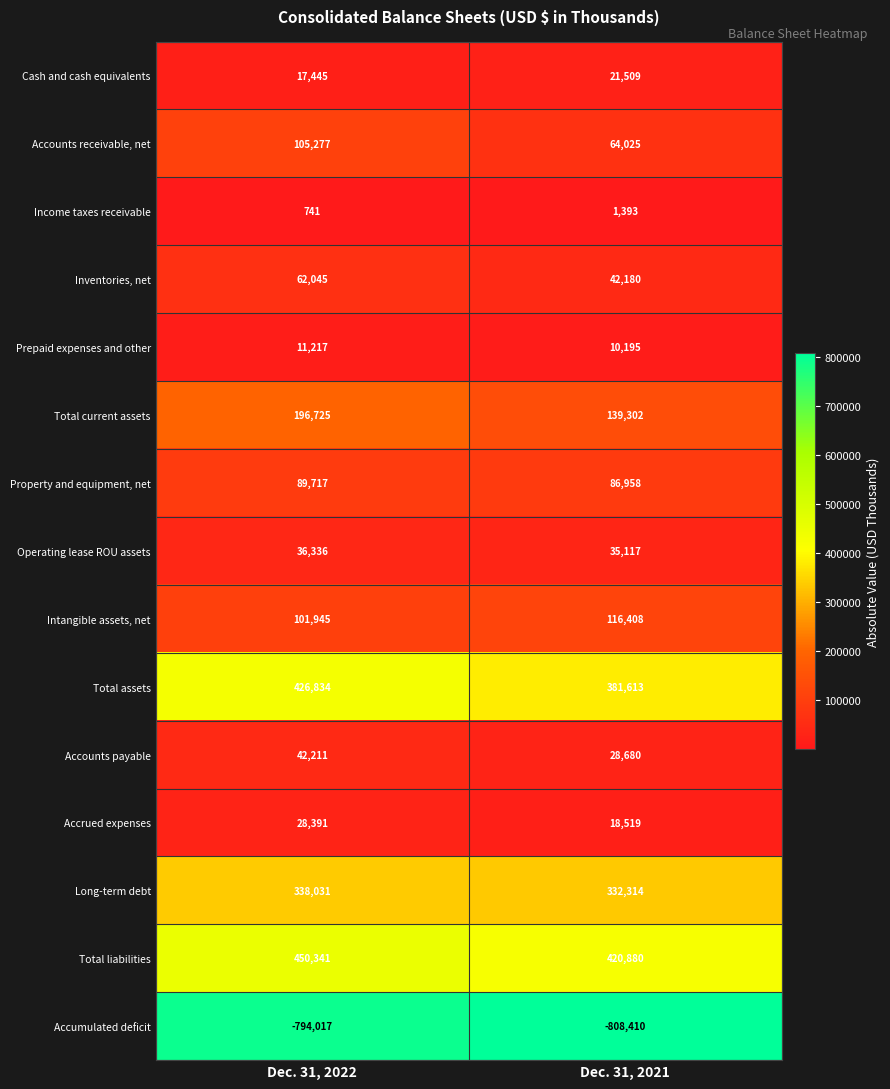

List the series in order of their peak value, highest first.

Total liabilities, Total assets, Long-term debt, Total current assets, Intangible assets, net, Accounts receivable, net, Property and equipment, net, Inventories, net, Accounts payable, Operating lease ROU assets, Accrued expenses, Cash and cash equivalents, Prepaid expenses and other, Income taxes receivable, Accumulated deficit